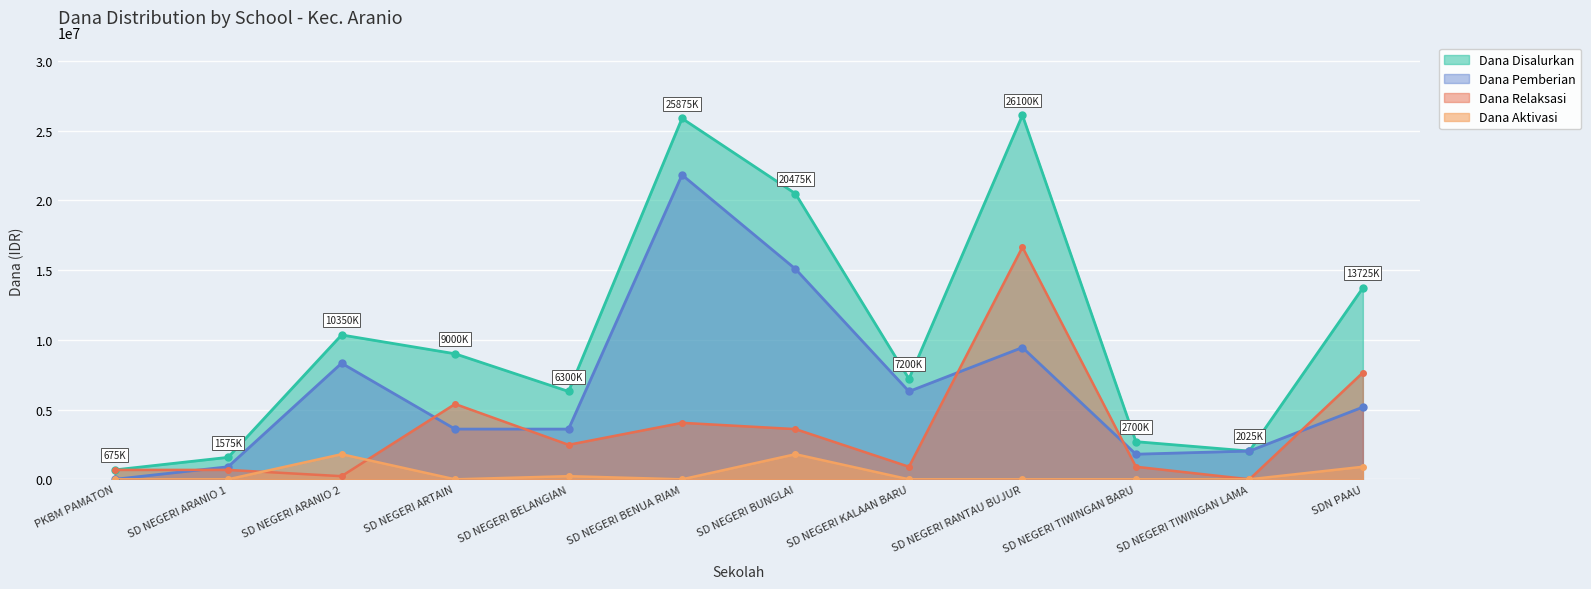

List the labels in order of Dana Disalurkan value, smallest first.

PKBM PAMATON, SD NEGERI ARANIO 1, SD NEGERI TIWINGAN LAMA, SD NEGERI TIWINGAN BARU, SD NEGERI BELANGIAN, SD NEGERI KALAAN BARU, SD NEGERI ARTAIN, SD NEGERI ARANIO 2, SDN PAAU, SD NEGERI BUNGLAI, SD NEGERI BENUA RIAM, SD NEGERI RANTAU BUJUR